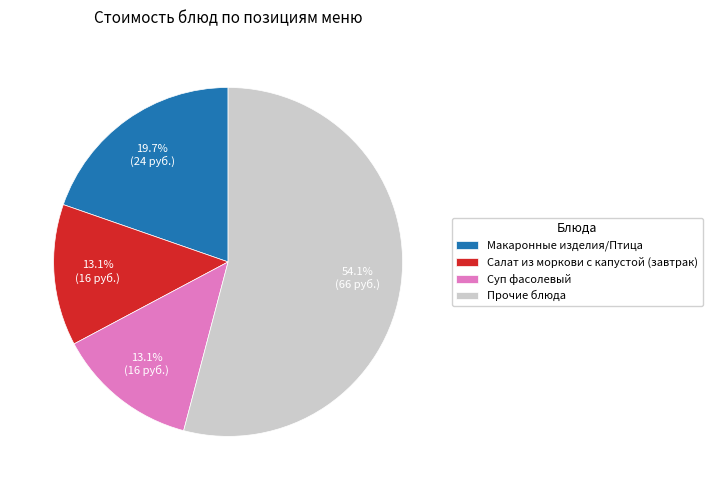

Is there a majority slice in this chart?

Yes